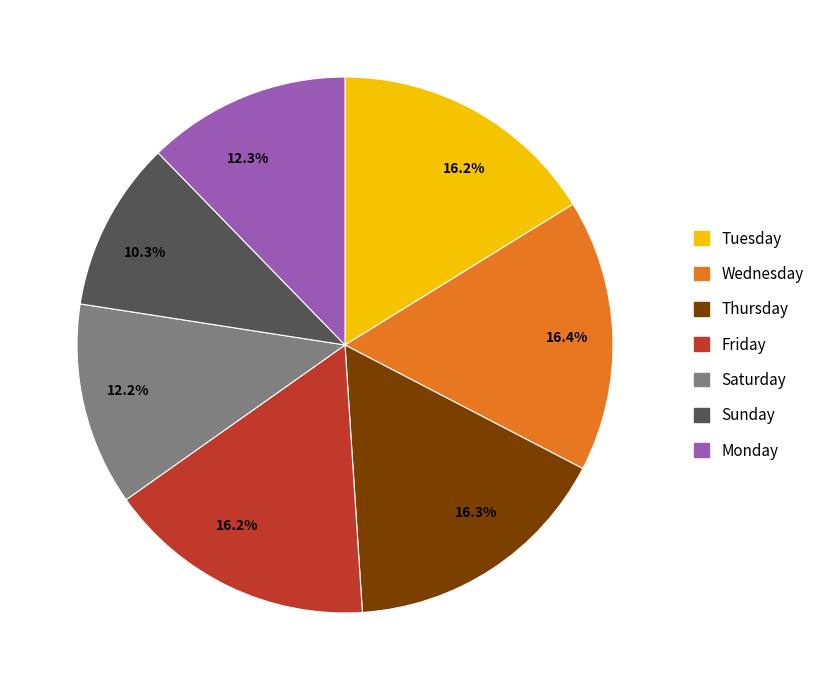

Count the number of slices in the pie.

7